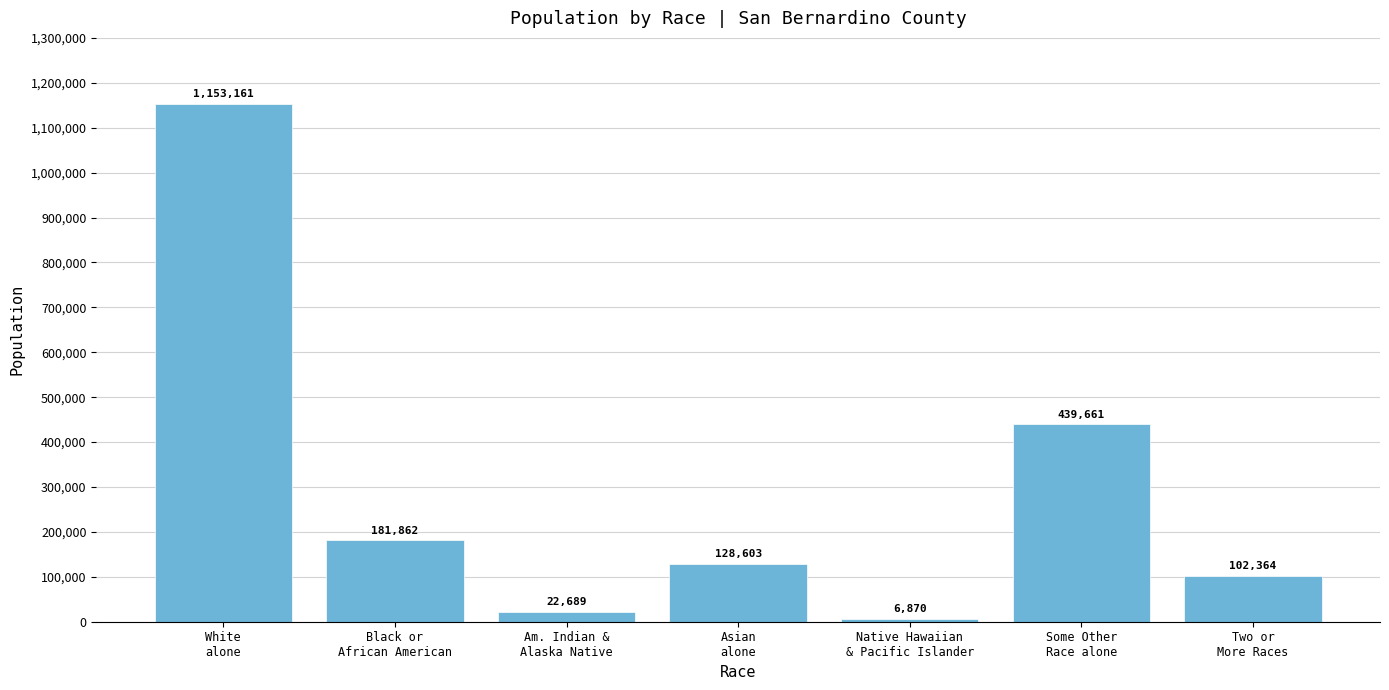

What is the greatest value displayed?

1153161